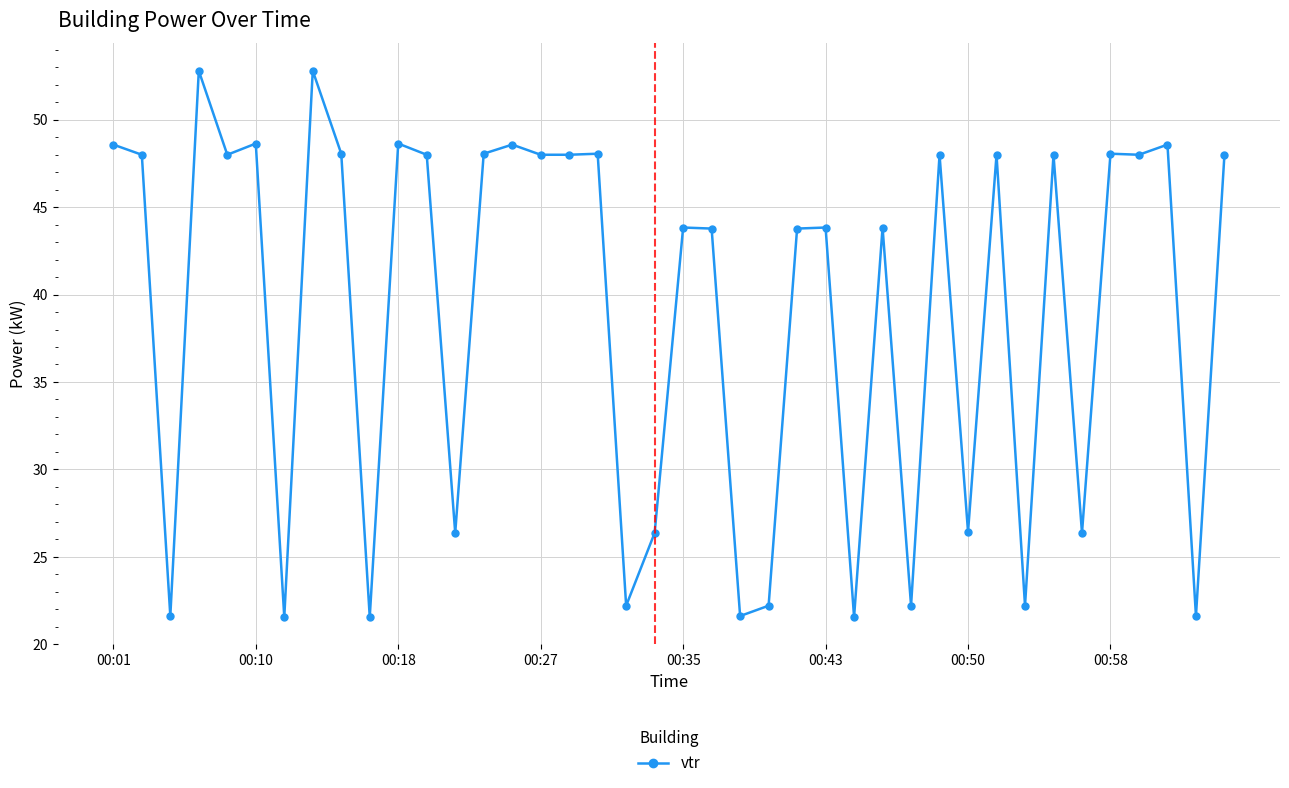

What is the sum of all values?

1563.6